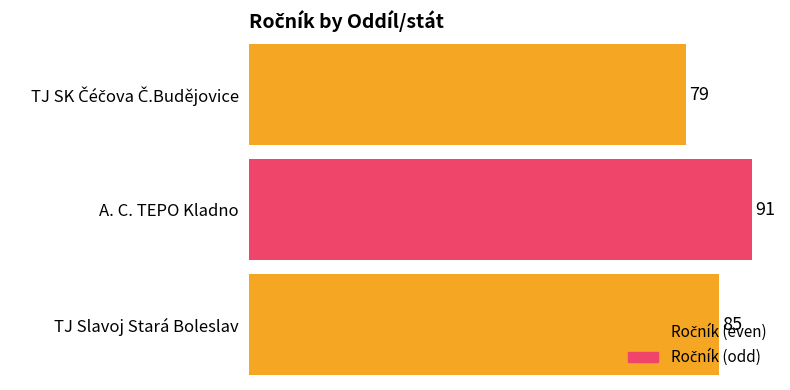

Read the value at TJ Slavoj Stará Boleslav, to the nearest 5.

85